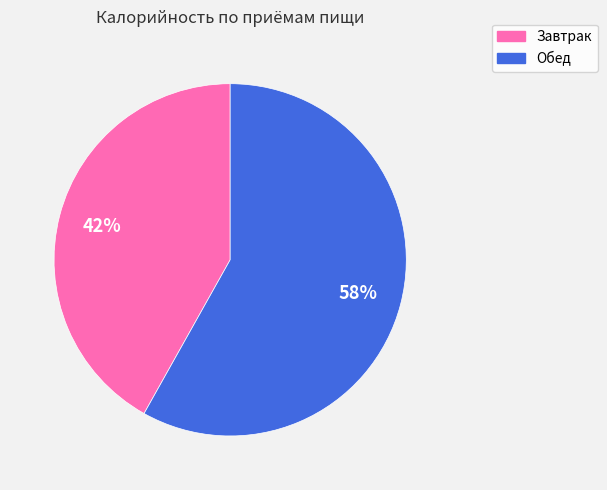

Rank the categories by value from lowest to highest.

Завтрак, Обед